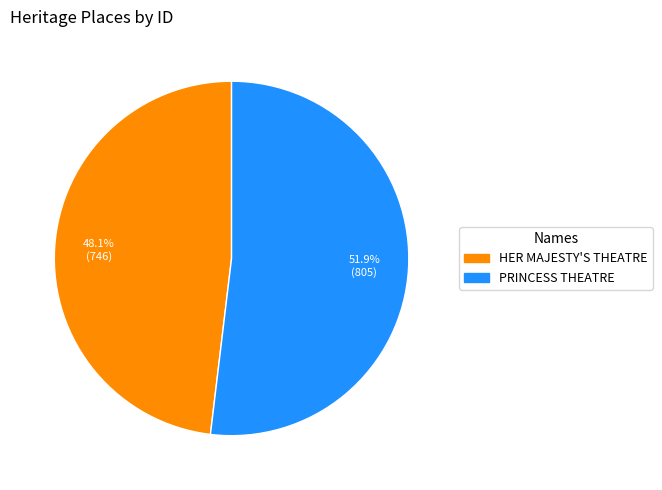

To the nearest percent, what portion does PRINCESS THEATRE represent?

52%